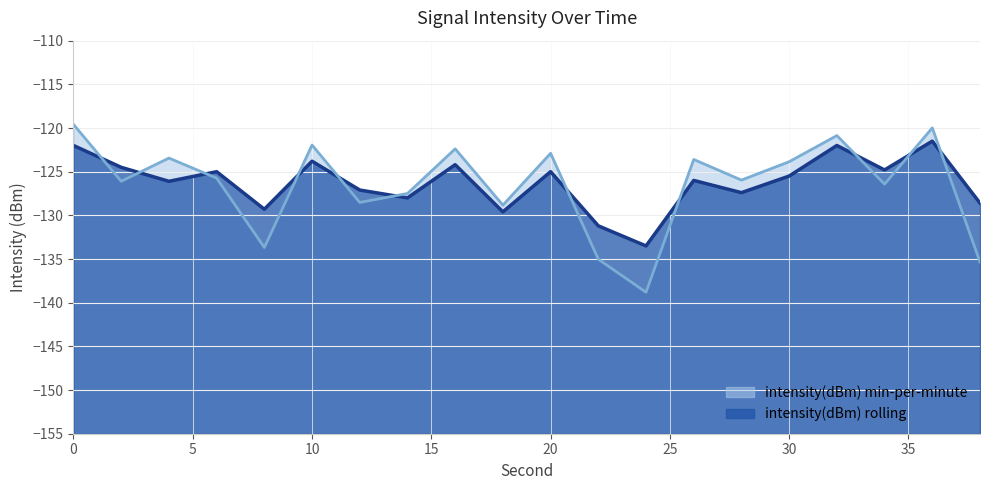

The intensity(dBm) rolling series shows -217.9 at 26. True or false?

False